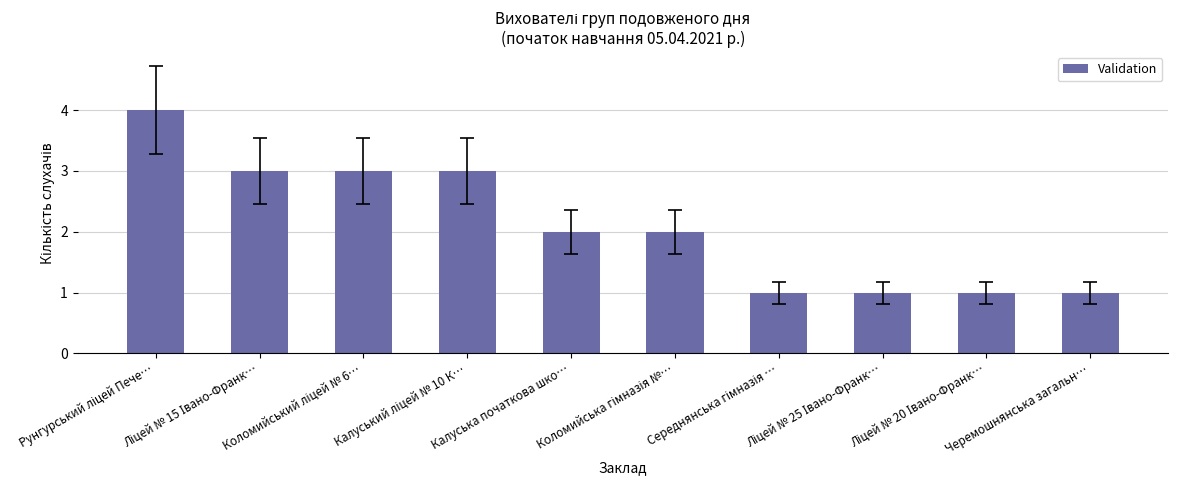

How many distinct data groups are displayed?

1